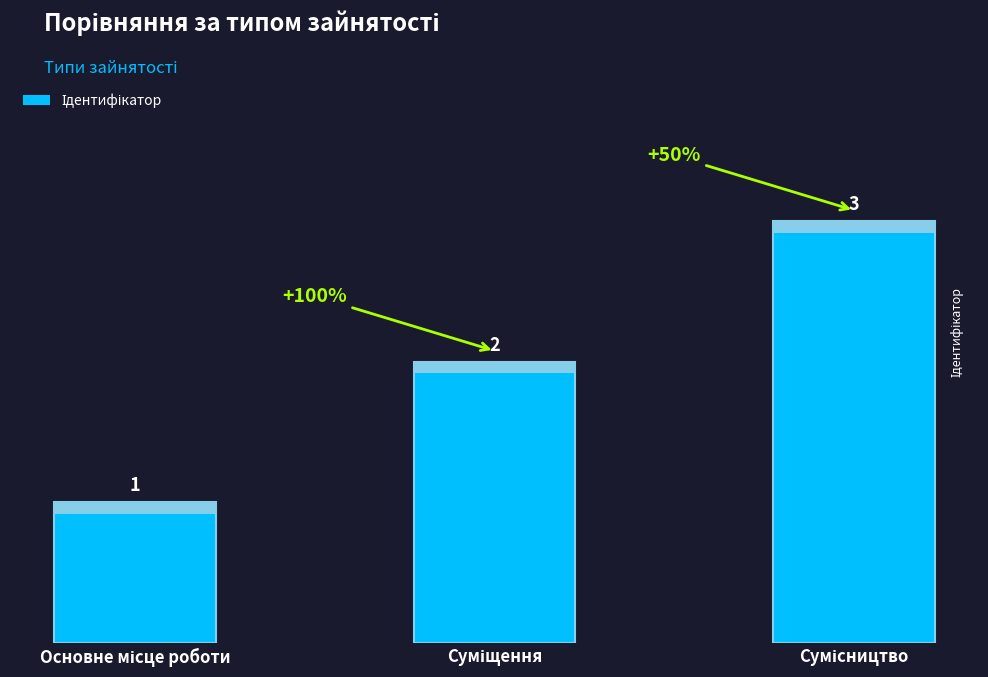

What is the value of the 1st bar from the left?

1